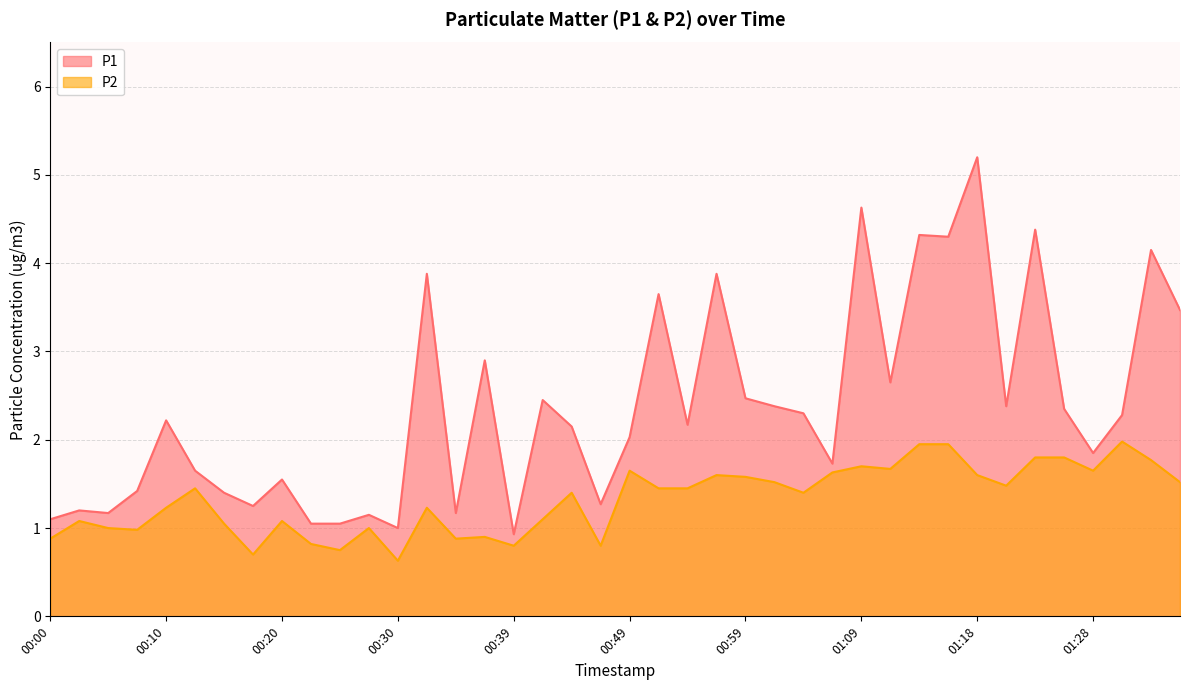

How many series are shown in this chart?

2